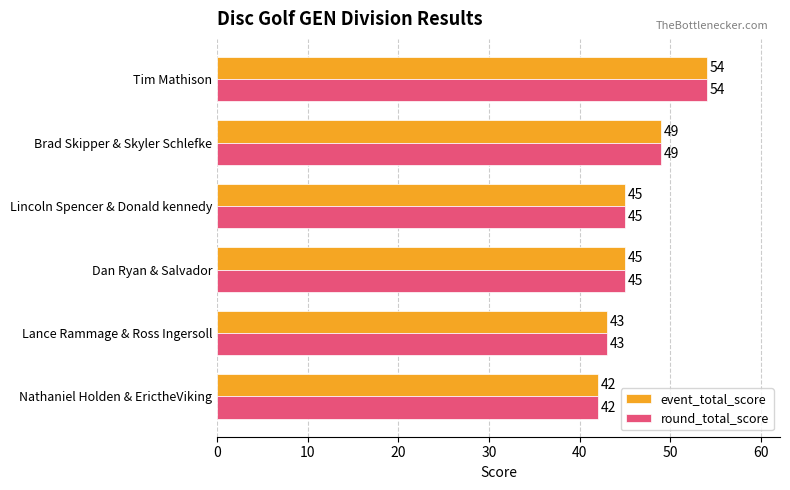

At how many categories does at least one series exceed 44?

4